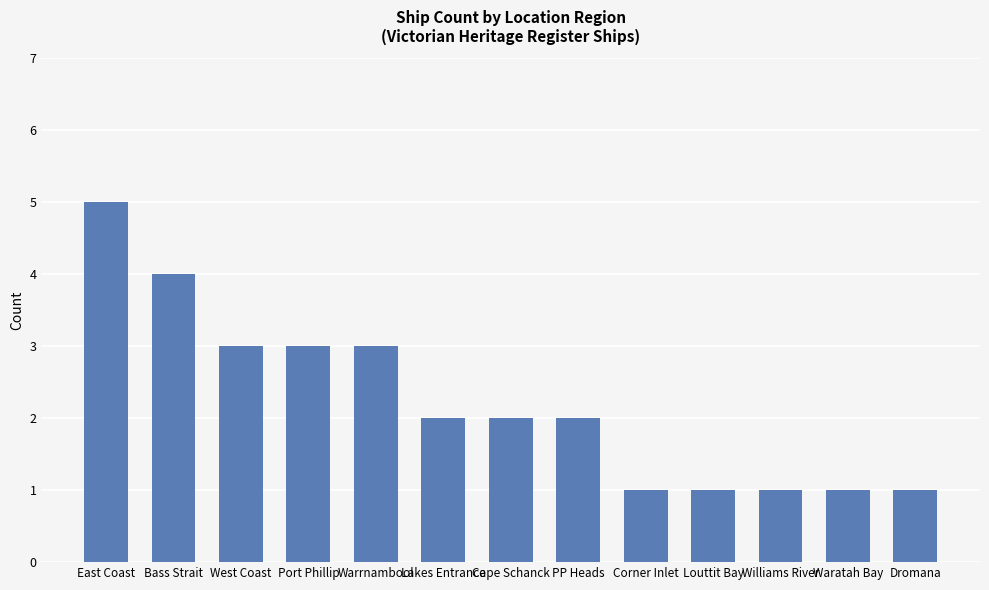

Which label corresponds to the largest value in the chart?

East Coast